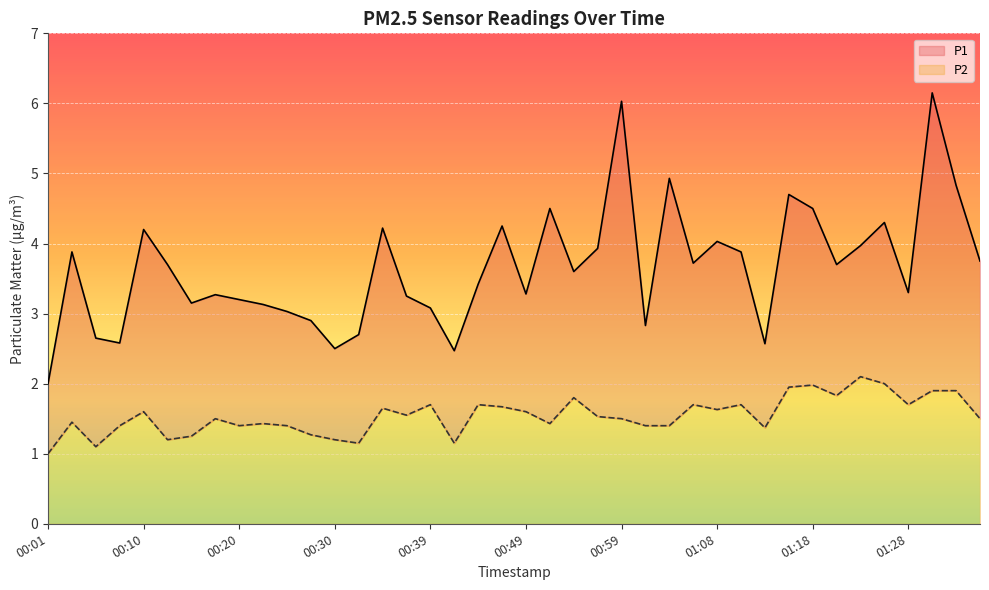

What is the label of the 3rd point from the right?

01:30